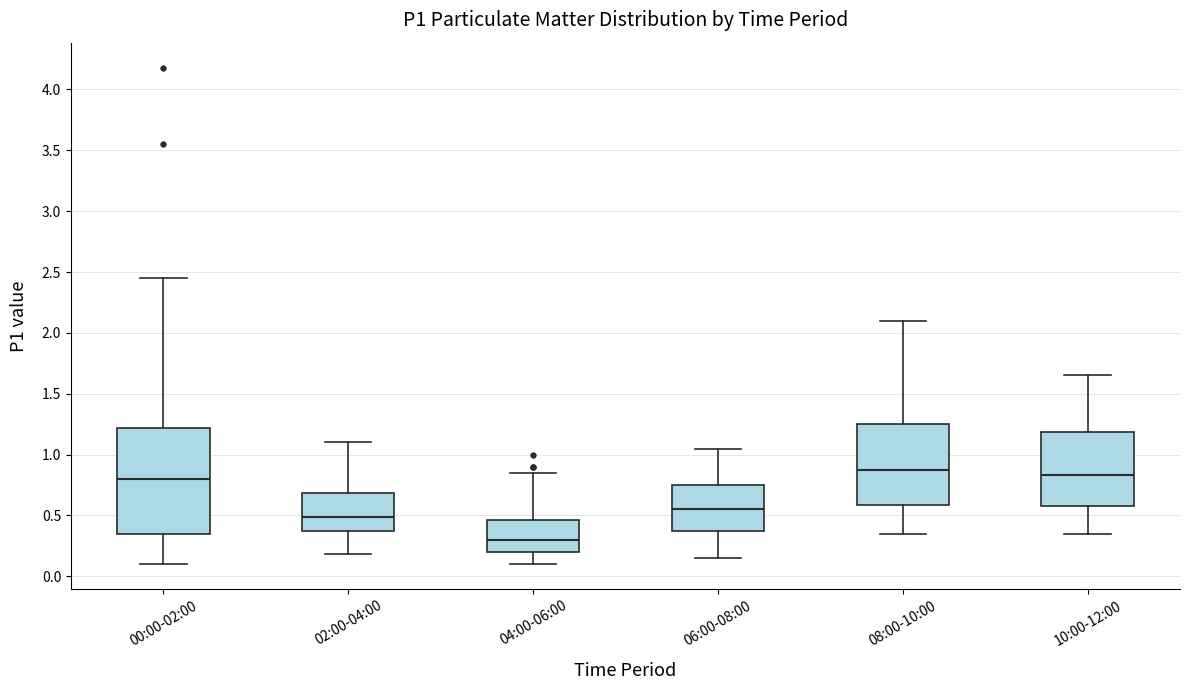

Reading left to right, read every box against the y-axis: the position of its median line, the range the box covers, and the ends of its whiskers. The values are not printed on the chart, so give them approximately, as read against the axis.

00:00-02:00: median 0.80, box 0.35 to 1.20, whiskers 0.10 to 2.45
02:00-04:00: median 0.50, box 0.35 to 0.70, whiskers 0.20 to 1.10
04:00-06:00: median 0.30, box 0.20 to 0.45, whiskers 0.10 to 0.85
06:00-08:00: median 0.55, box 0.35 to 0.75, whiskers 0.15 to 1.05
08:00-10:00: median 0.90, box 0.60 to 1.25, whiskers 0.35 to 2.10
10:00-12:00: median 0.85, box 0.60 to 1.20, whiskers 0.35 to 1.65